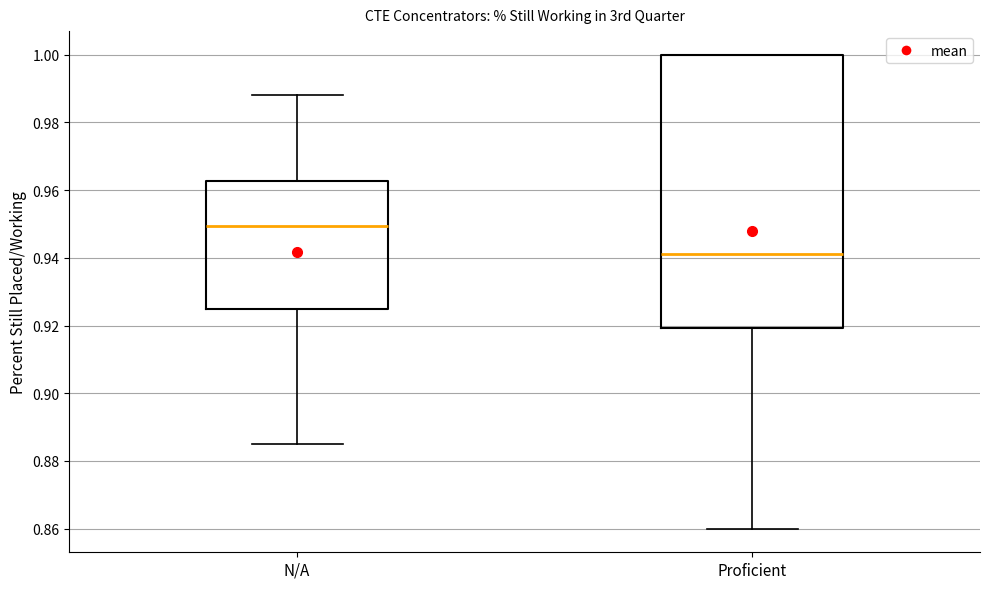

Which box has the lowest median line?

Proficient